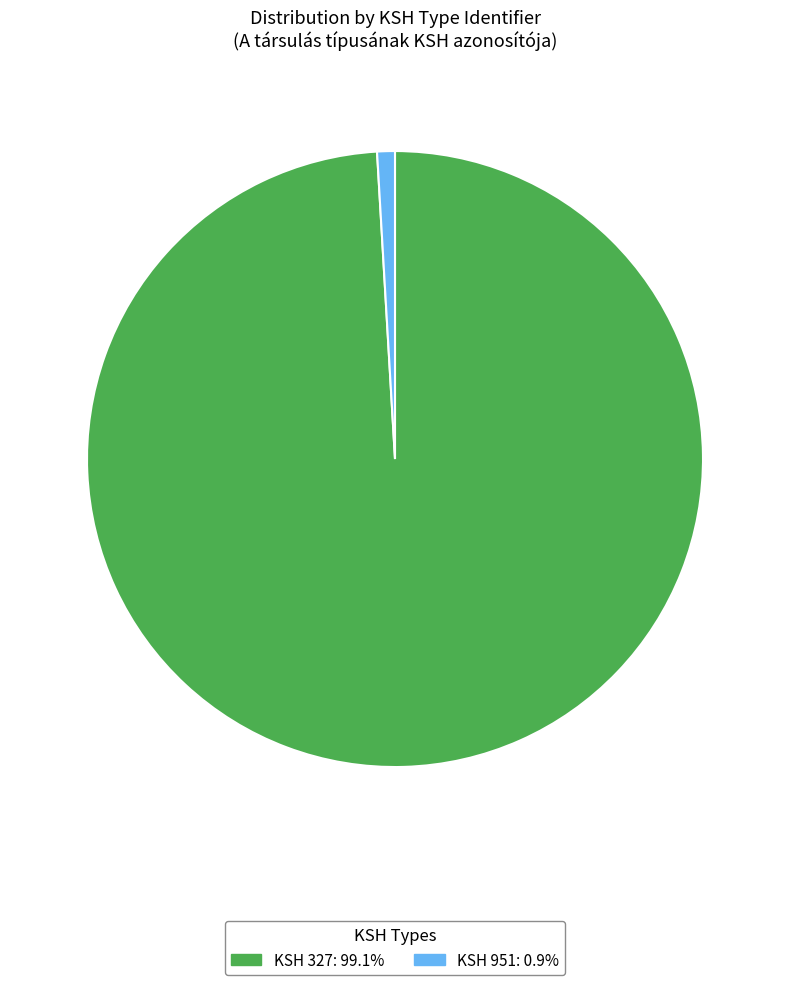

Is there any slice that represents more than half of the pie?

Yes